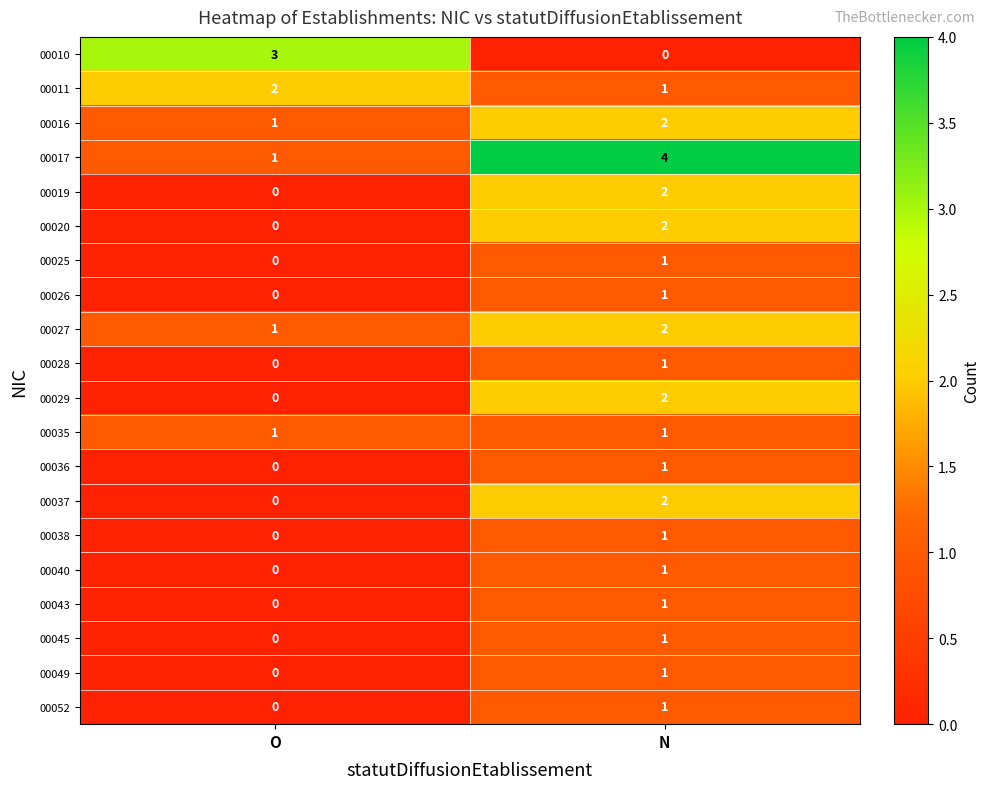

What is the difference between the highest and lowest values at O?

3